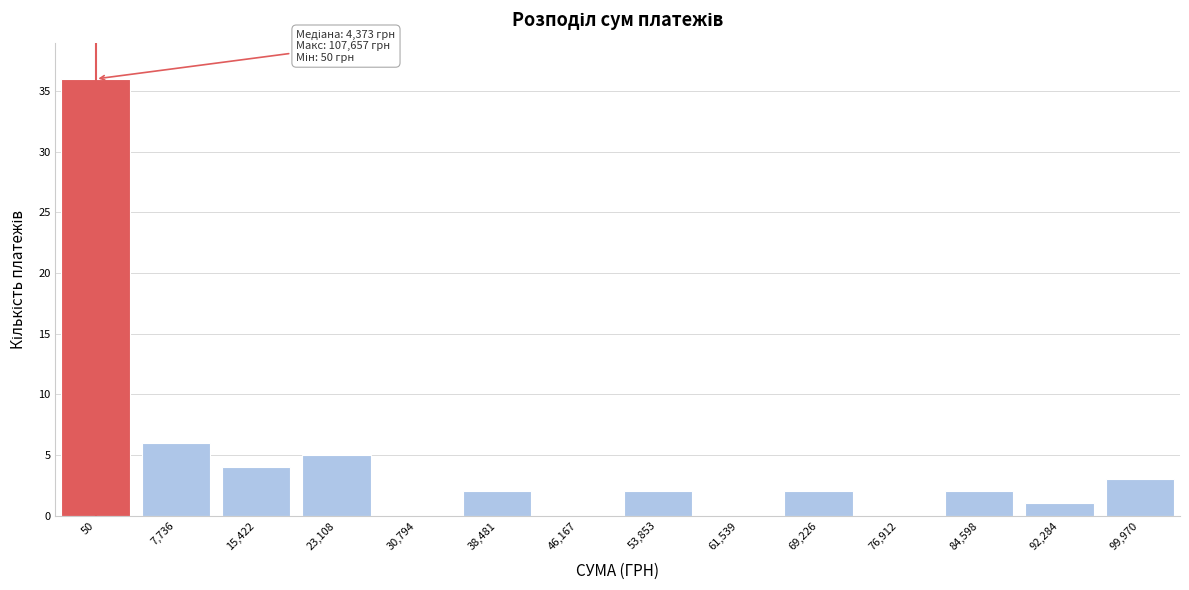

Reading left to right, what are all the values shown in this chart?

50=36	7,736=6	15,422=4	23,108=5	30,794=0	38,481=2	46,167=0	53,853=2	61,539=0	69,226=2	76,912=0	84,598=2	92,284=1	99,970=3